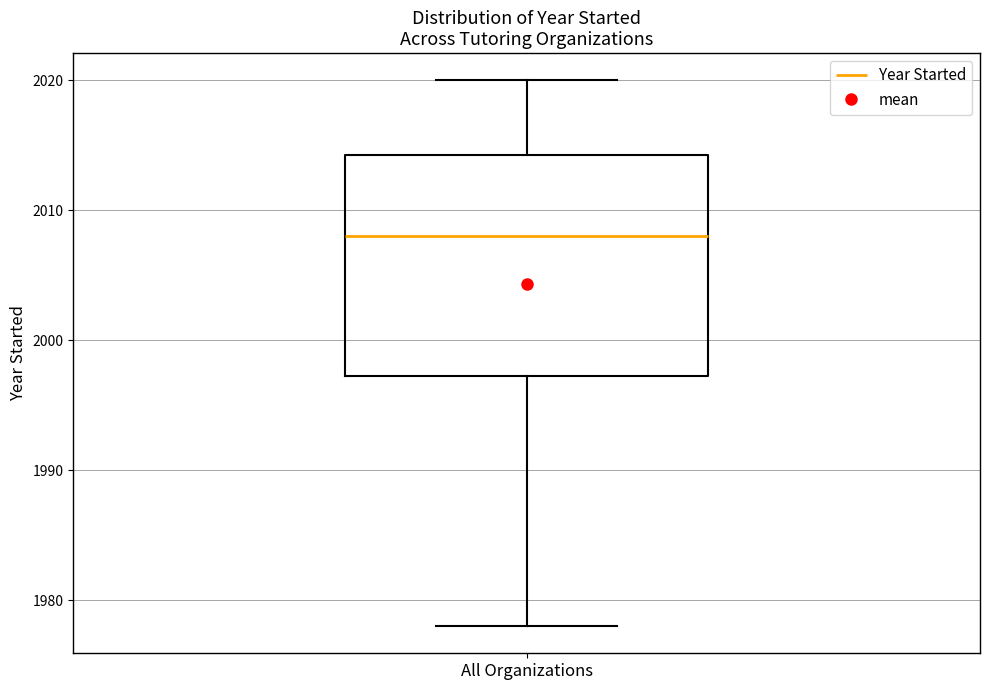

Where is the lower edge of the box for All Organizations on the y-axis? The values are not printed on the chart, so give them approximately, as read against the axis.

1997